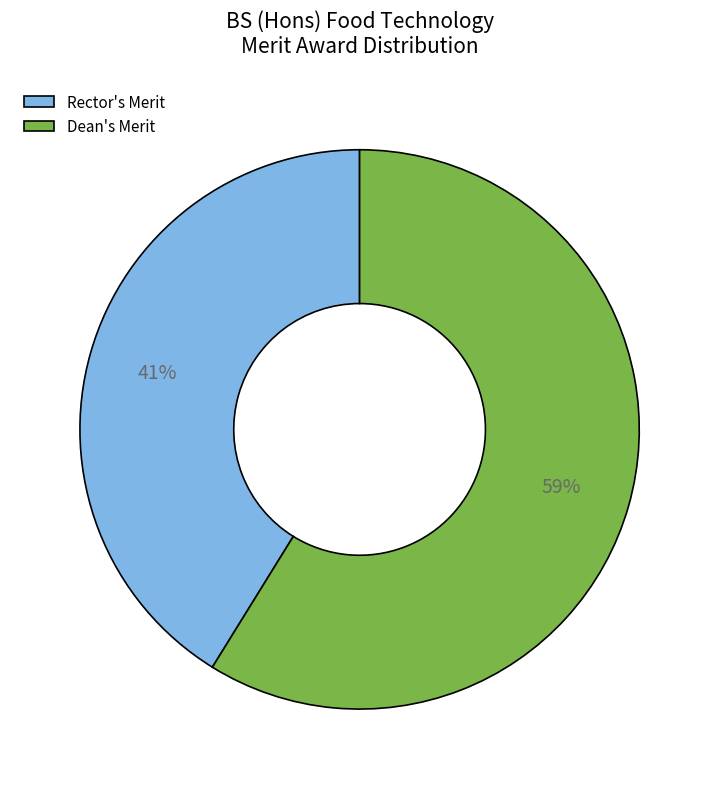

Count the number of slices in the pie.

2